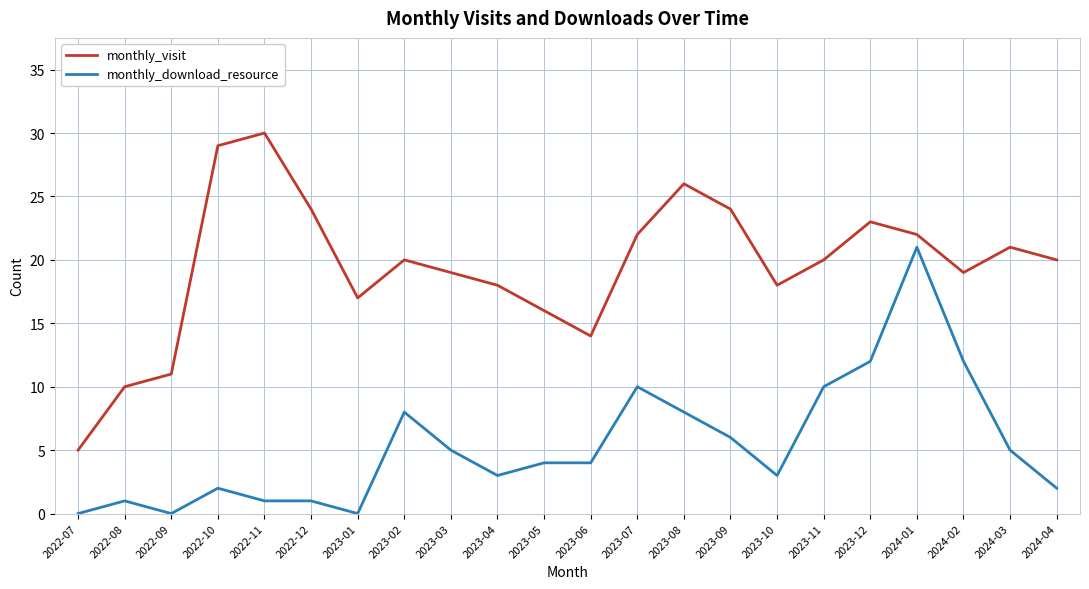

Which category has the highest value across all series?

2022-11